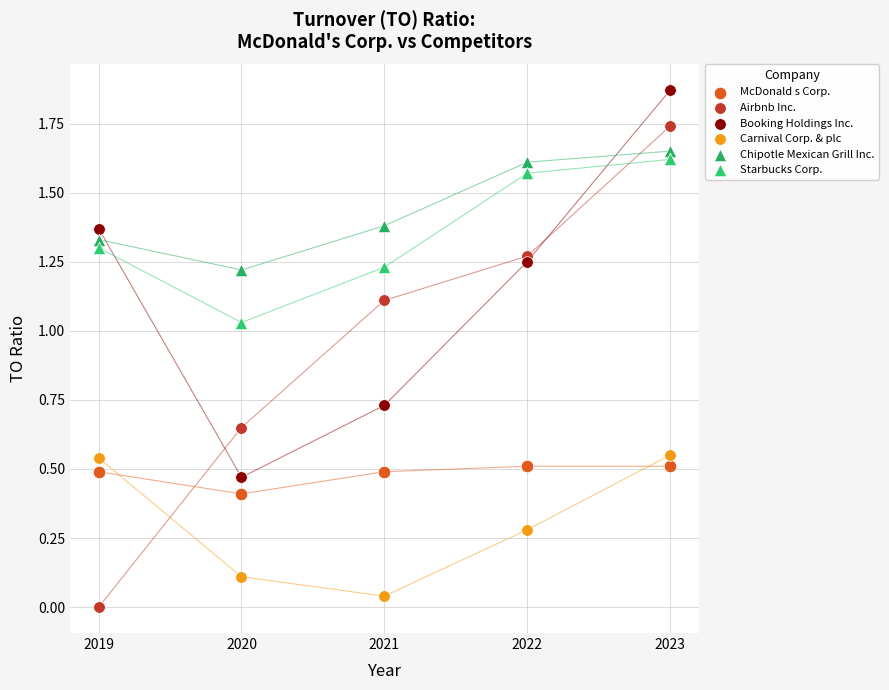

Which series has the largest Y range (max minus min)?

Airbnb Inc.